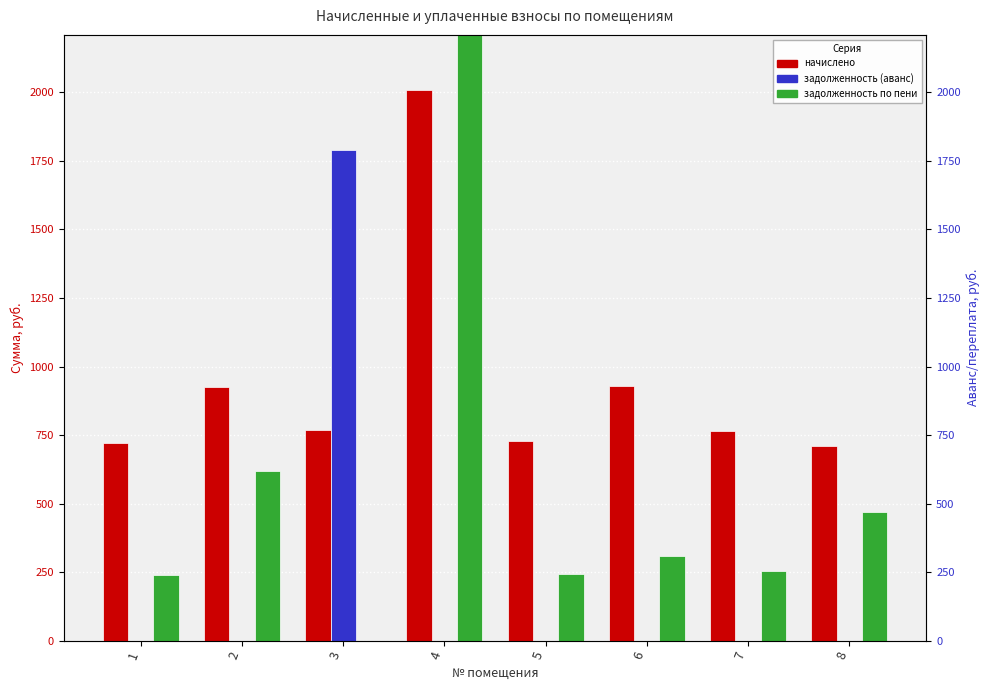

The начислено series shows 709.3 at 8. True or false?

True